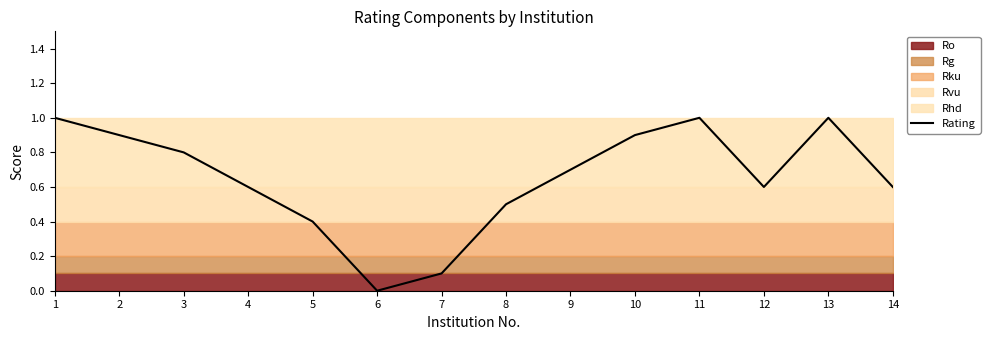

What is the average value?

0.7